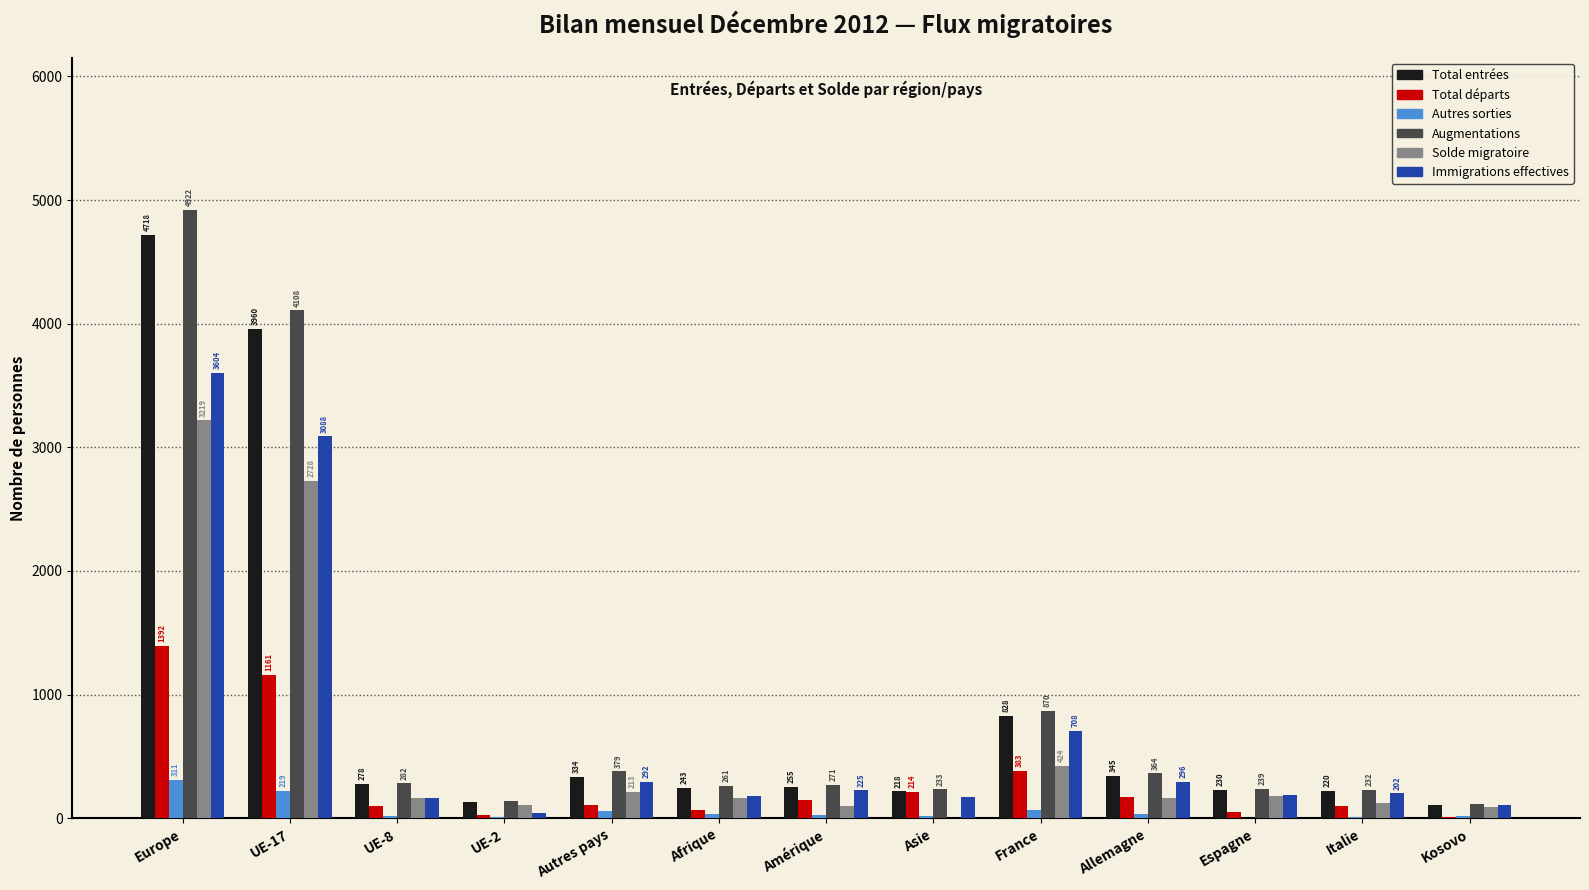

Between UE-17 and Amérique, which series saw the biggest shift?

Augmentations